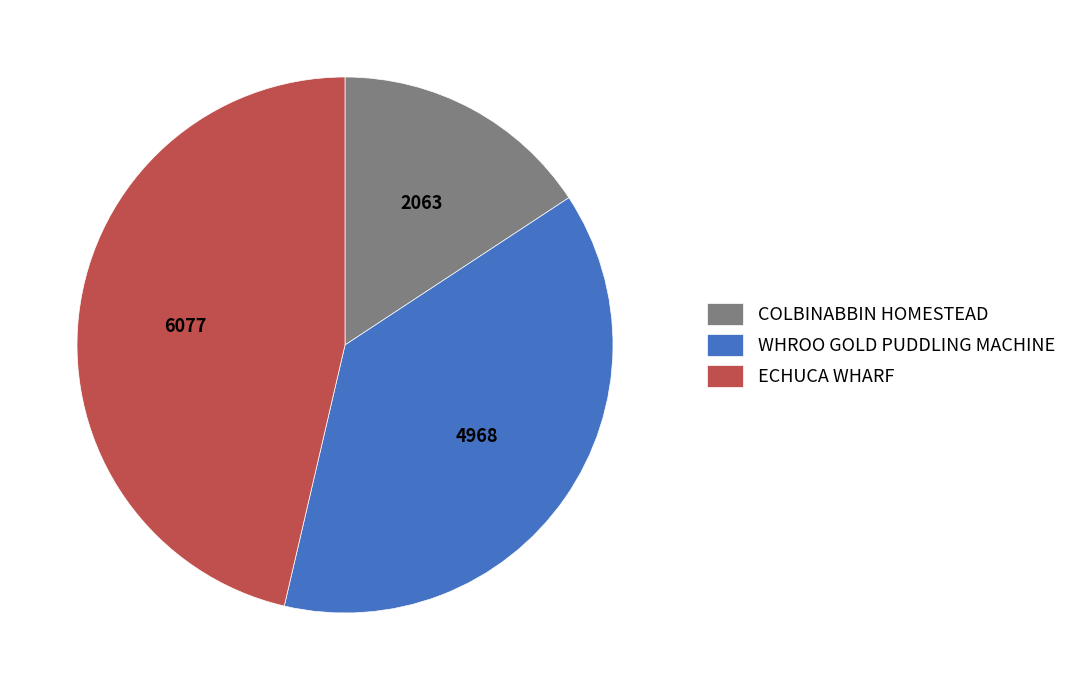

Is WHROO GOLD PUDDLING MACHINE the majority of the pie?

No